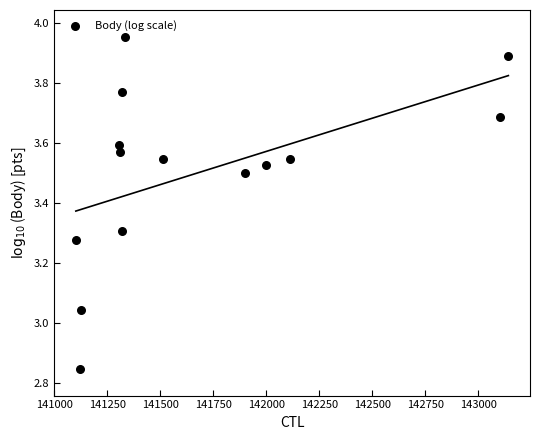

What is the range of X values (max minus min)?

2040.0